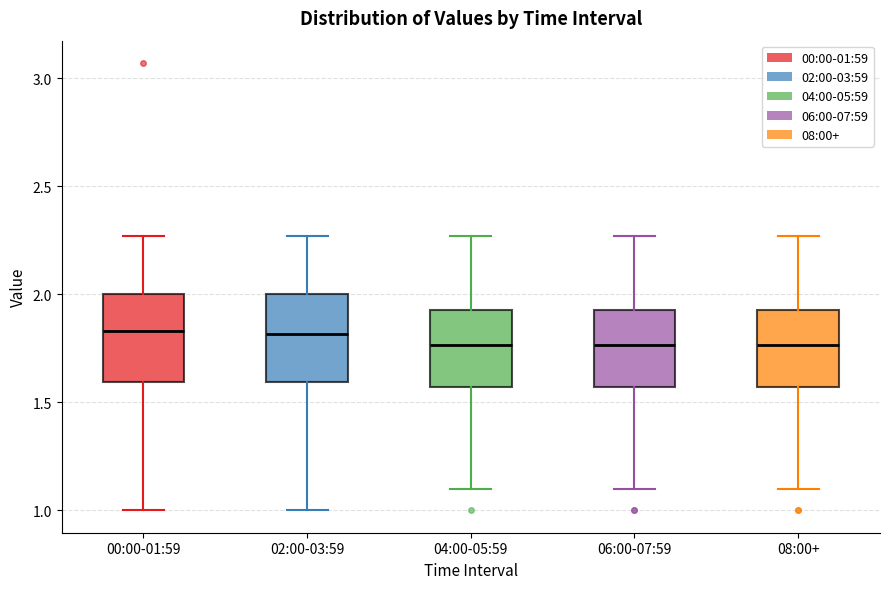

Reading left to right, transcribe this box plot: for each box, give where its median line is, the range the box spans, and where its two whiskers end, as read against the y-axis. The values are not printed on the chart, so give them approximately, as read against the axis.

00:00-01:59: median 1.85, box 1.60 to 2.00, whiskers 1.00 to 2.25
02:00-03:59: median 1.80, box 1.60 to 2.00, whiskers 1.00 to 2.25
04:00-05:59: median 1.75, box 1.55 to 1.95, whiskers 1.10 to 2.25
06:00-07:59: median 1.75, box 1.55 to 1.95, whiskers 1.10 to 2.25
08:00+: median 1.75, box 1.55 to 1.95, whiskers 1.10 to 2.25